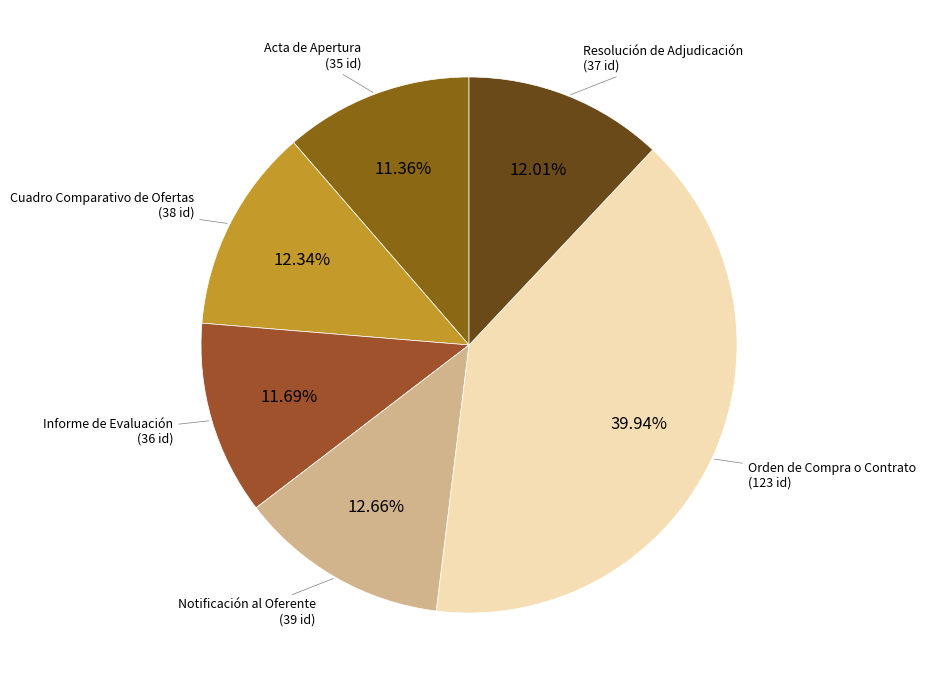

True or false: Cuadro Comparativo de Ofertas accounts for 18% of the total.

False